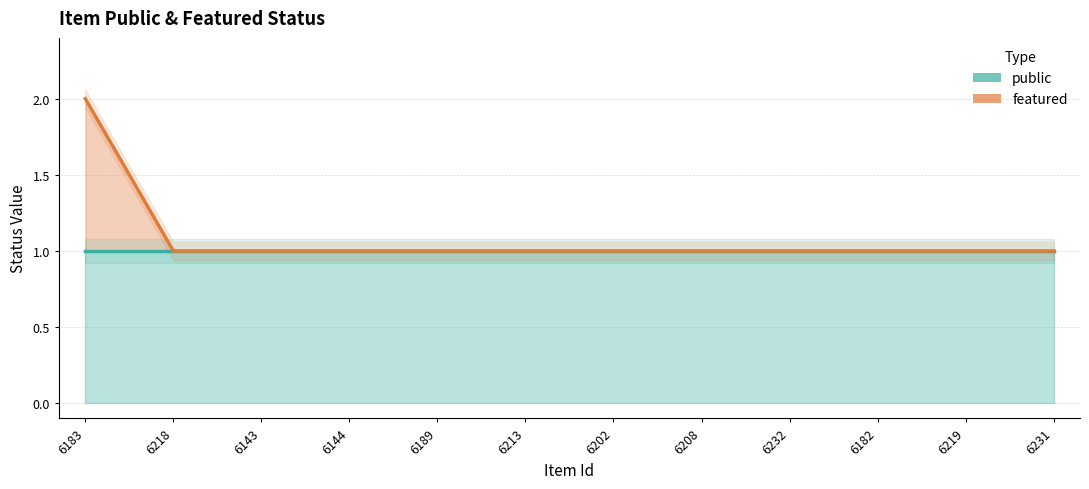

What position from the left is 6202?

7